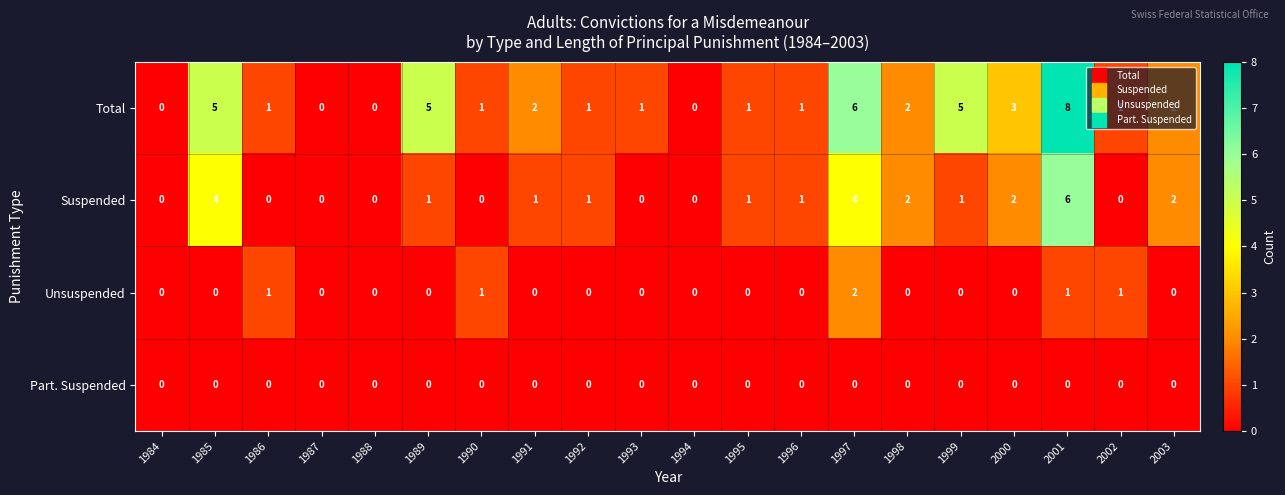

True or false: Total has a value of 0 at 2002.

False